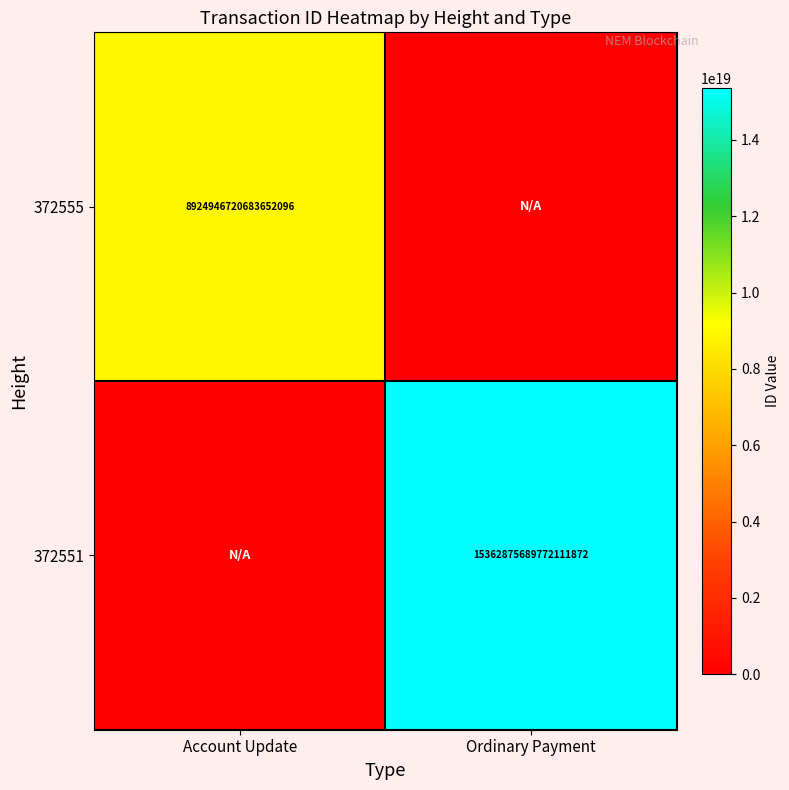

How many distinct data groups are displayed?

2